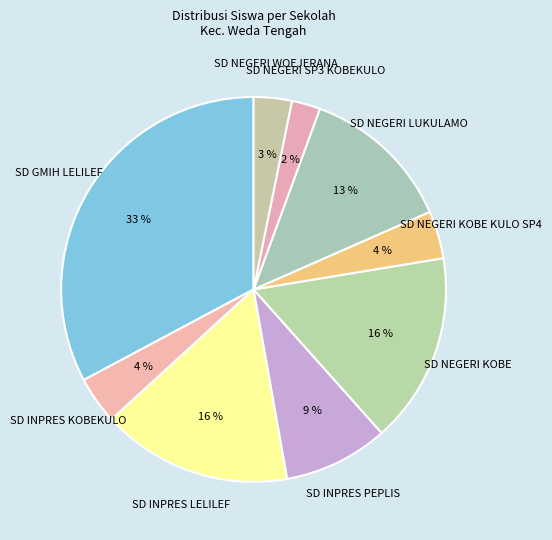

Is it true that SD NEGERI KOBE KULO SP4 is 4% of the pie?

True